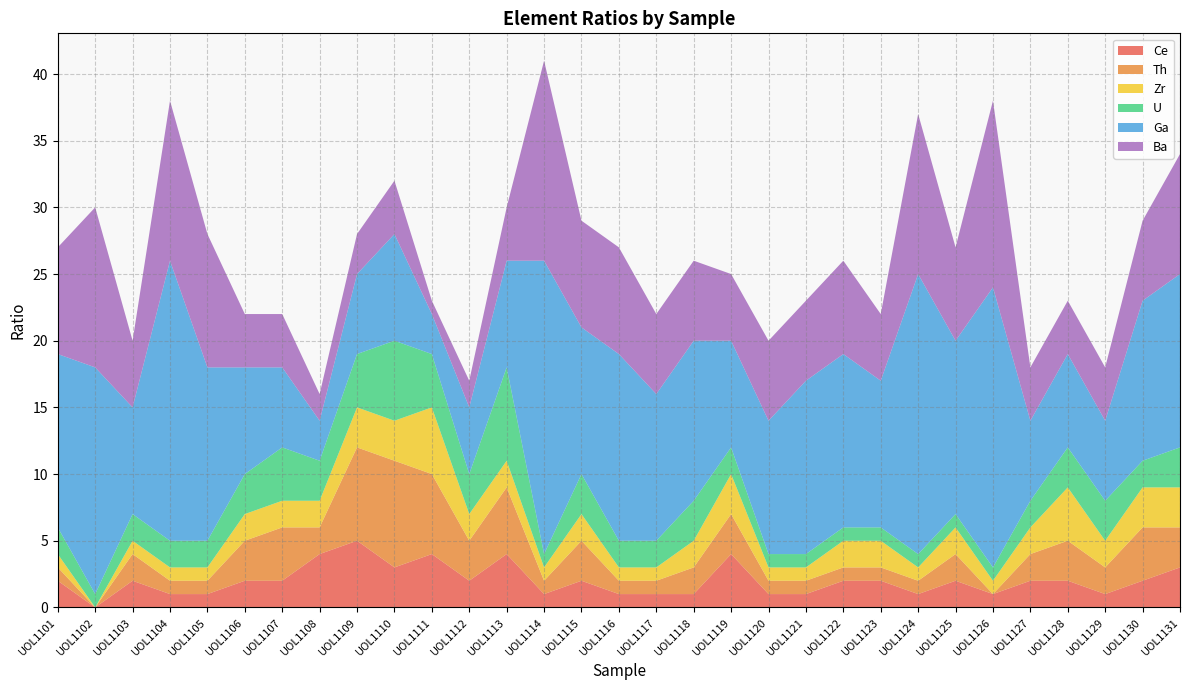

Reading left to right, extract all data points from this chart.

Ce: UOL1101=2	UOL1102=0	UOL1103=2	UOL1104=1	UOL1105=1	UOL1106=2	UOL1107=2	UOL1108=4	UOL1109=5	UOL1110=3	UOL1111=4	UOL1112=2	UOL1113=4	UOL1114=1	UOL1115=2	UOL1116=1	UOL1117=1	UOL1118=1	UOL1119=4	UOL1120=1	UOL1121=1	UOL1122=2	UOL1123=2	UOL1124=1	UOL1125=2	UOL1126=1	UOL1127=2	UOL1128=2	UOL1129=1	UOL1130=2	UOL1131=3
Th: UOL1101=1	UOL1102=0	UOL1103=2	UOL1104=1	UOL1105=1	UOL1106=3	UOL1107=4	UOL1108=2	UOL1109=7	UOL1110=8	UOL1111=6	UOL1112=3	UOL1113=5	UOL1114=1	UOL1115=3	UOL1116=1	UOL1117=1	UOL1118=2	UOL1119=3	UOL1120=1	UOL1121=1	UOL1122=1	UOL1123=1	UOL1124=1	UOL1125=2	UOL1126=0	UOL1127=2	UOL1128=3	UOL1129=2	UOL1130=4	UOL1131=3
Zr: UOL1101=1	UOL1102=0	UOL1103=1	UOL1104=1	UOL1105=1	UOL1106=2	UOL1107=2	UOL1108=2	UOL1109=3	UOL1110=3	UOL1111=5	UOL1112=2	UOL1113=2	UOL1114=1	UOL1115=2	UOL1116=1	UOL1117=1	UOL1118=2	UOL1119=3	UOL1120=1	UOL1121=1	UOL1122=2	UOL1123=2	UOL1124=1	UOL1125=2	UOL1126=1	UOL1127=2	UOL1128=4	UOL1129=2	UOL1130=3	UOL1131=3
U: UOL1101=2	UOL1102=1	UOL1103=2	UOL1104=2	UOL1105=2	UOL1106=3	UOL1107=4	UOL1108=3	UOL1109=4	UOL1110=6	UOL1111=4	UOL1112=3	UOL1113=7	UOL1114=1	UOL1115=3	UOL1116=2	UOL1117=2	UOL1118=3	UOL1119=2	UOL1120=1	UOL1121=1	UOL1122=1	UOL1123=1	UOL1124=1	UOL1125=1	UOL1126=1	UOL1127=2	UOL1128=3	UOL1129=3	UOL1130=2	UOL1131=3
Ga: UOL1101=13	UOL1102=17	UOL1103=8	UOL1104=21	UOL1105=13	UOL1106=8	UOL1107=6	UOL1108=3	UOL1109=6	UOL1110=8	UOL1111=3	UOL1112=5	UOL1113=8	UOL1114=22	UOL1115=11	UOL1116=14	UOL1117=11	UOL1118=12	UOL1119=8	UOL1120=10	UOL1121=13	UOL1122=13	UOL1123=11	UOL1124=21	UOL1125=13	UOL1126=21	UOL1127=6	UOL1128=7	UOL1129=6	UOL1130=12	UOL1131=13
Ba: UOL1101=8	UOL1102=12	UOL1103=5	UOL1104=12	UOL1105=10	UOL1106=4	UOL1107=4	UOL1108=2	UOL1109=3	UOL1110=4	UOL1111=1	UOL1112=2	UOL1113=4	UOL1114=15	UOL1115=8	UOL1116=8	UOL1117=6	UOL1118=6	UOL1119=5	UOL1120=6	UOL1121=6	UOL1122=7	UOL1123=5	UOL1124=12	UOL1125=7	UOL1126=14	UOL1127=4	UOL1128=4	UOL1129=4	UOL1130=6	UOL1131=9